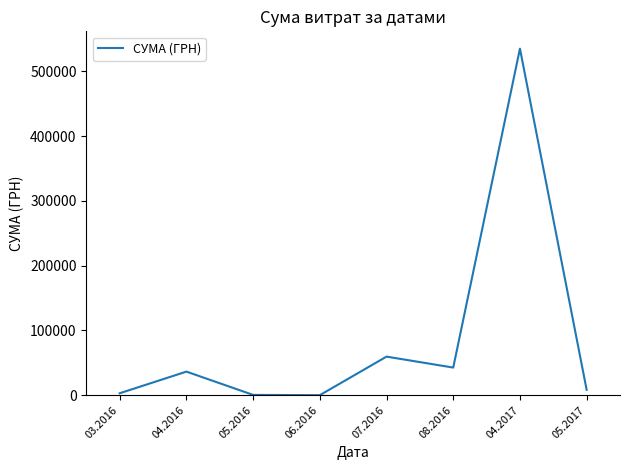

What is the difference between the maximum and minimum values?

534852.2